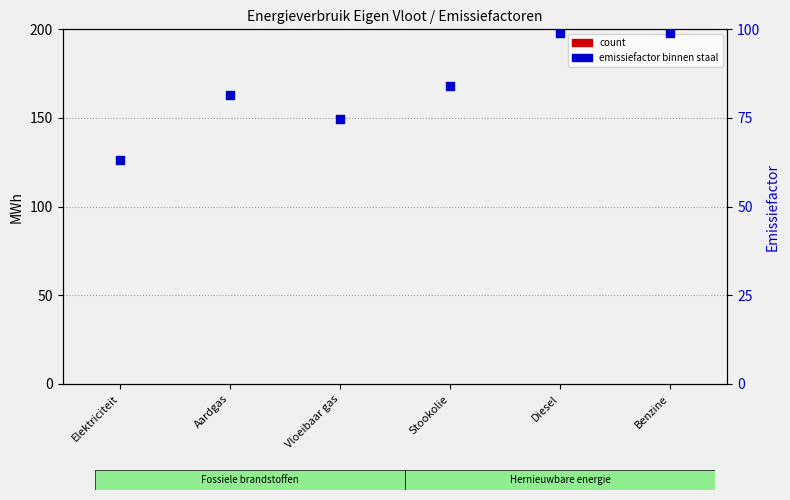

Which series has the widest spread of Y values?

percentile rank within the sample